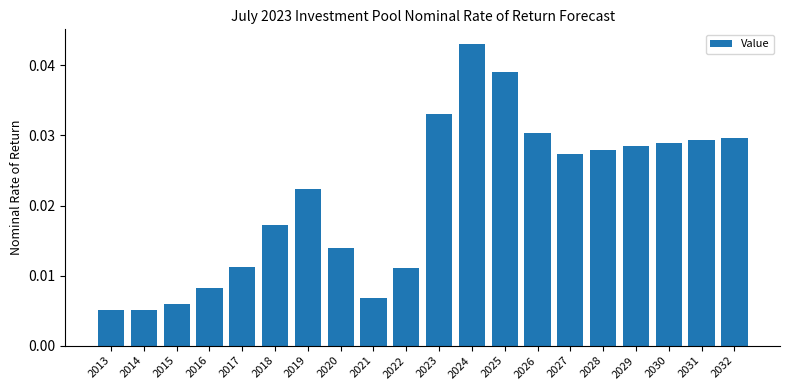

How many values are between 0 and 1?

20